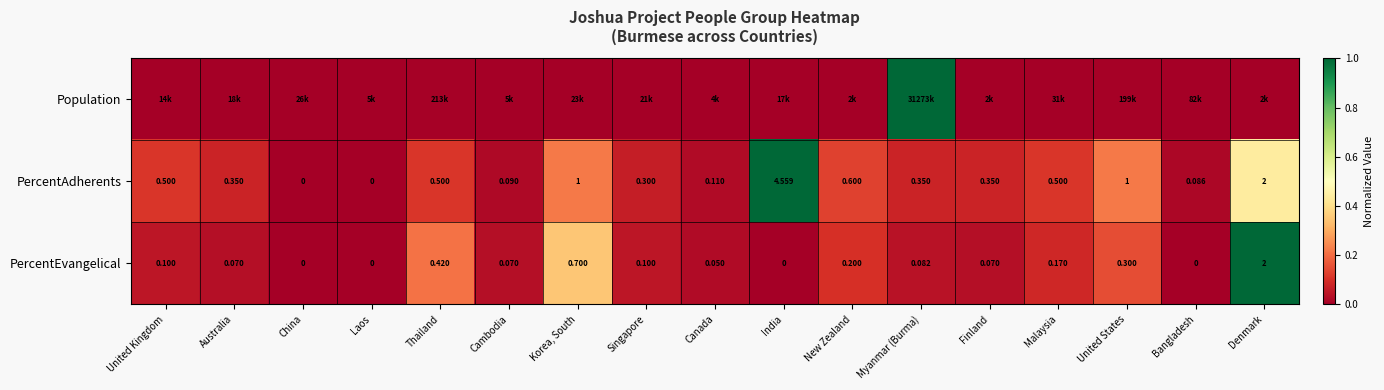

At which category does the chart reach its peak across all series?

Myanmar (Burma)